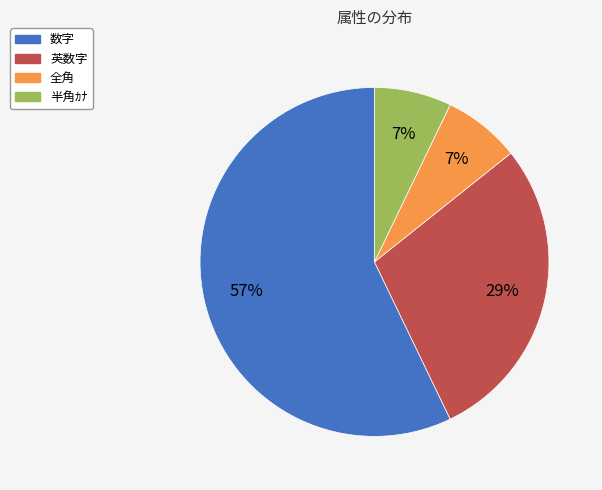

What is the ratio of the value at 半角ｶﾅ to the value at 全角?

1.0